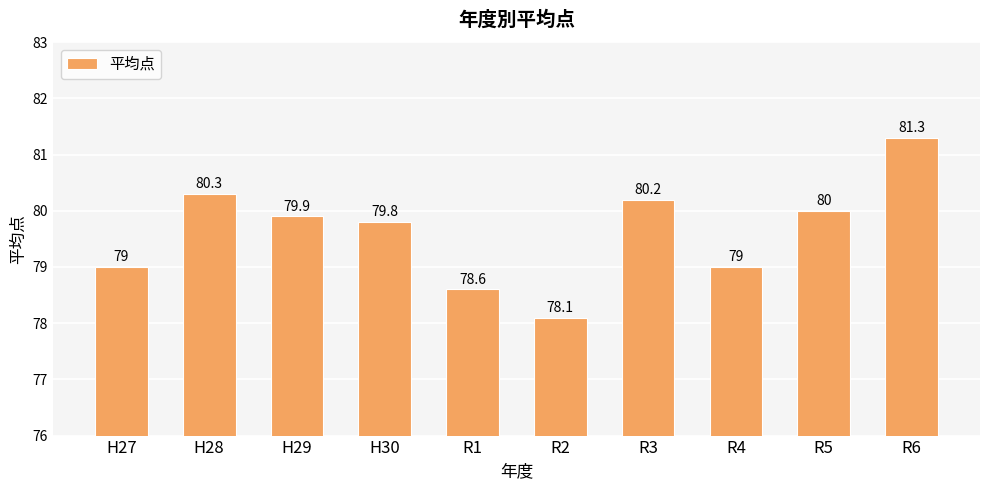

How many bars are there in total?

10